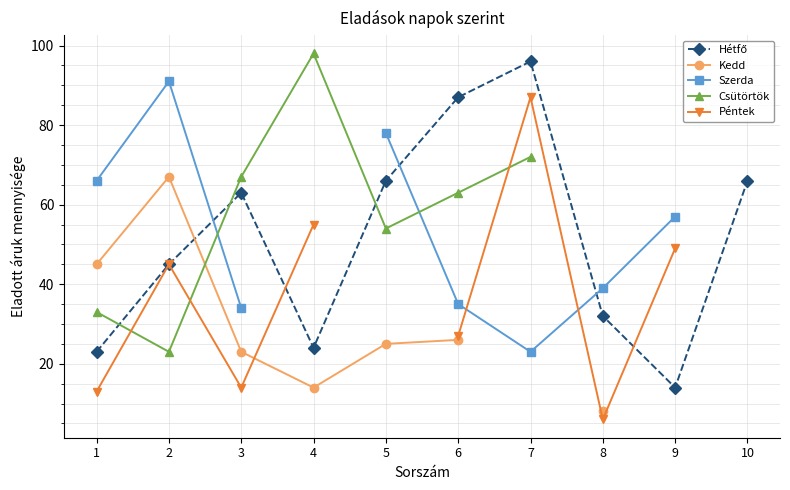

List the series in order of their peak value, lowest first.

Kedd, Péntek, Szerda, Hétfő, Csütörtök